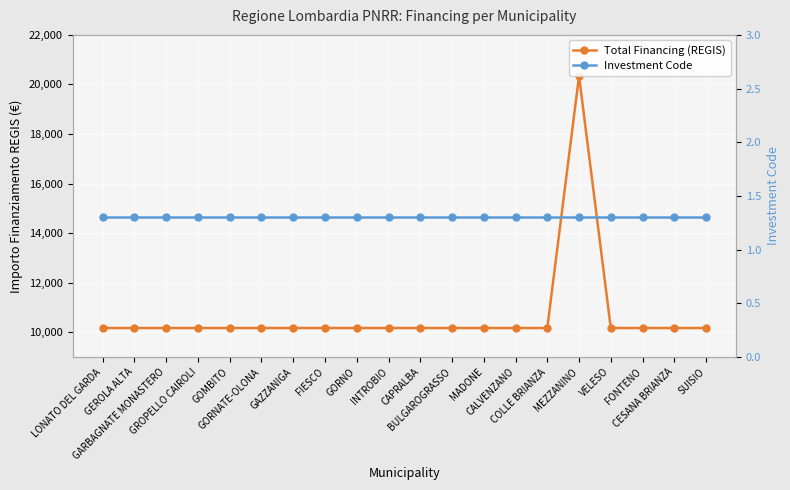

How many values in the Total Financing (REGIS) series exceed 10172?

1